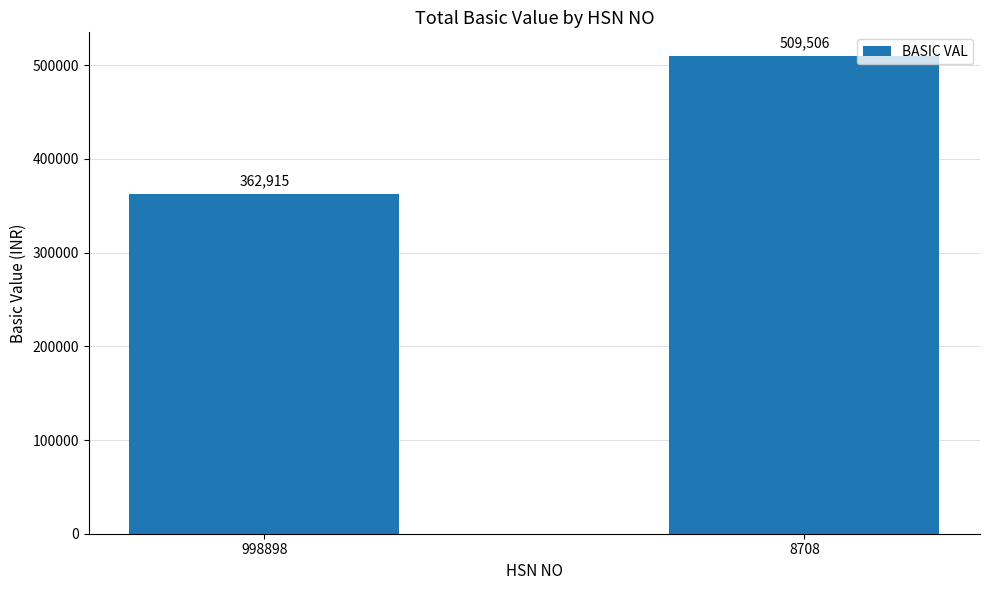

What is the maximum value shown in the chart?

509505.8